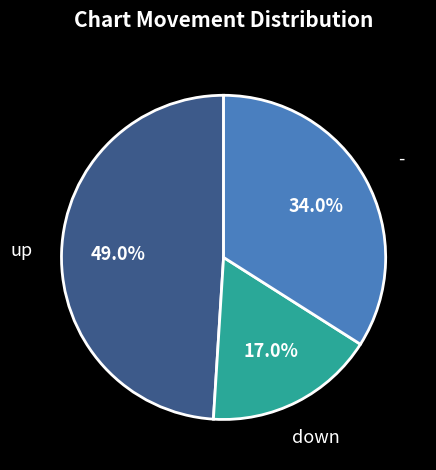

What is the largest slice in the pie chart?

up